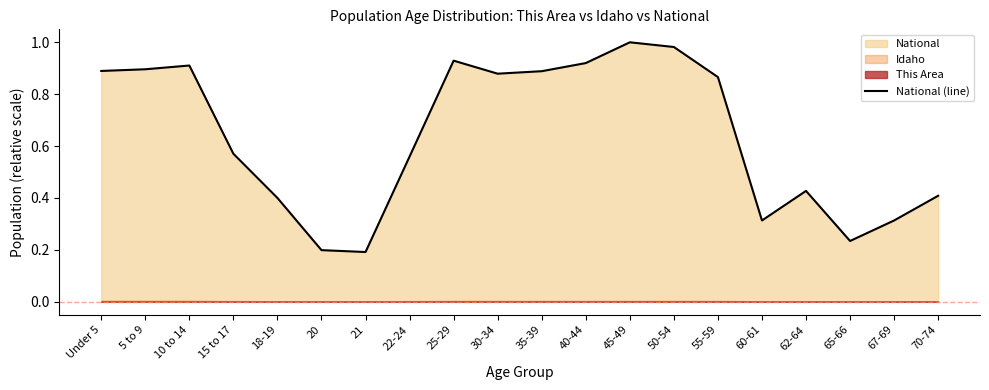

True or false: the data has more than 2 interior local peaks.

True